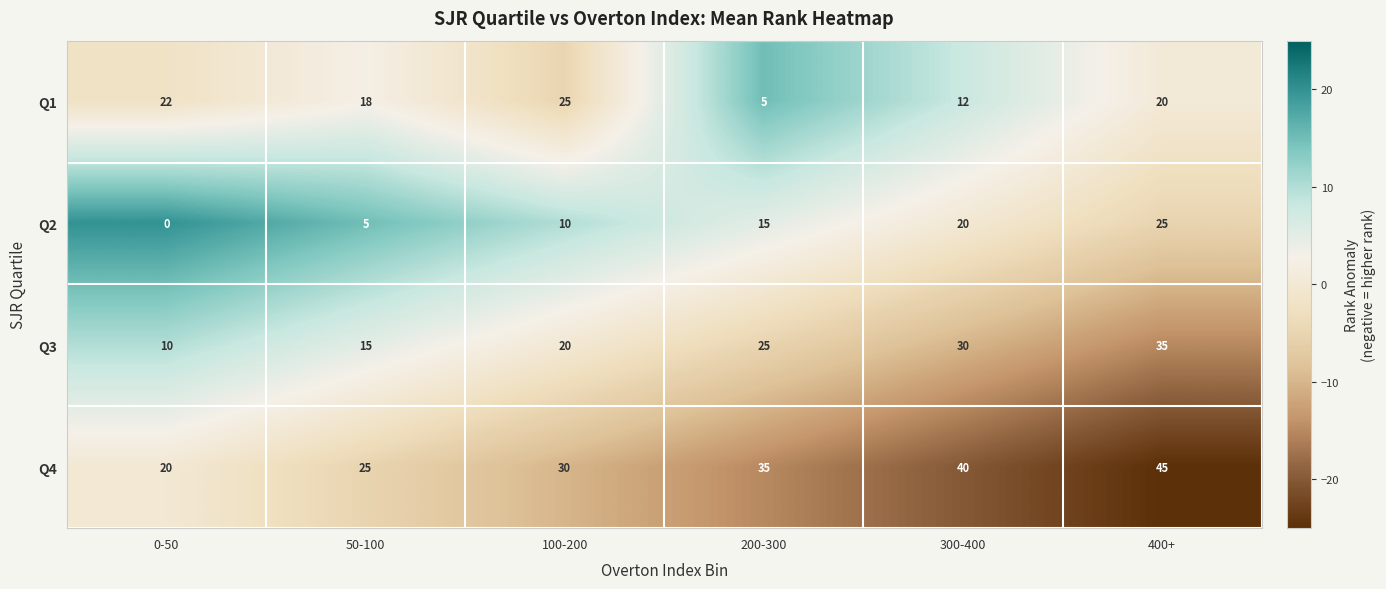

List the labels in order of Q3 value, largest first.

400+, 300-400, 200-300, 100-200, 50-100, 0-50